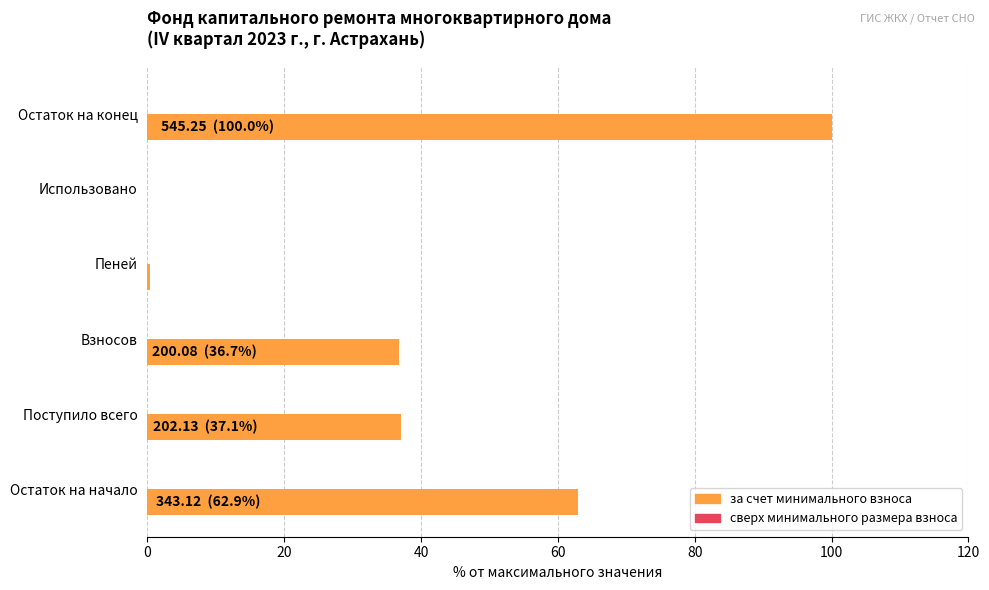

What is the sum of the values at Использовано and Поступило всего?

37.1